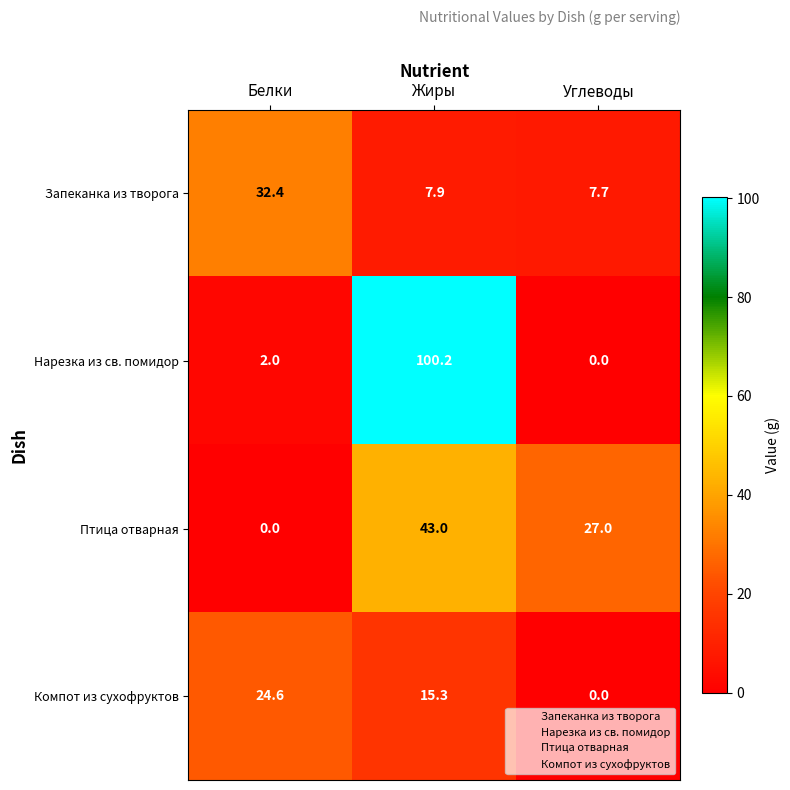

At which category does the chart reach its peak across all series?

Жиры